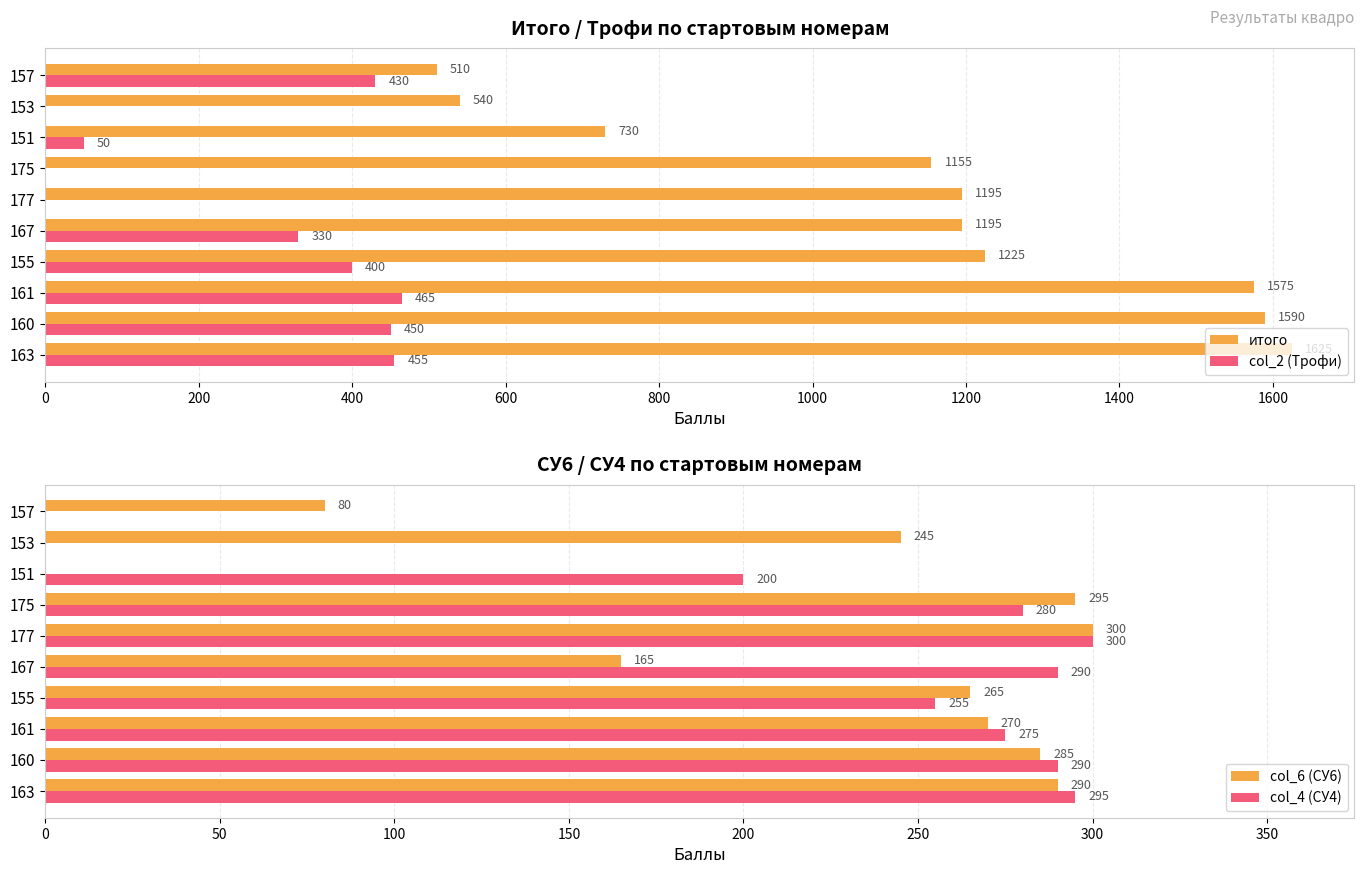

Is the value of итого at 160 greater than the value of col_2 (Трофи) at 155?

Yes